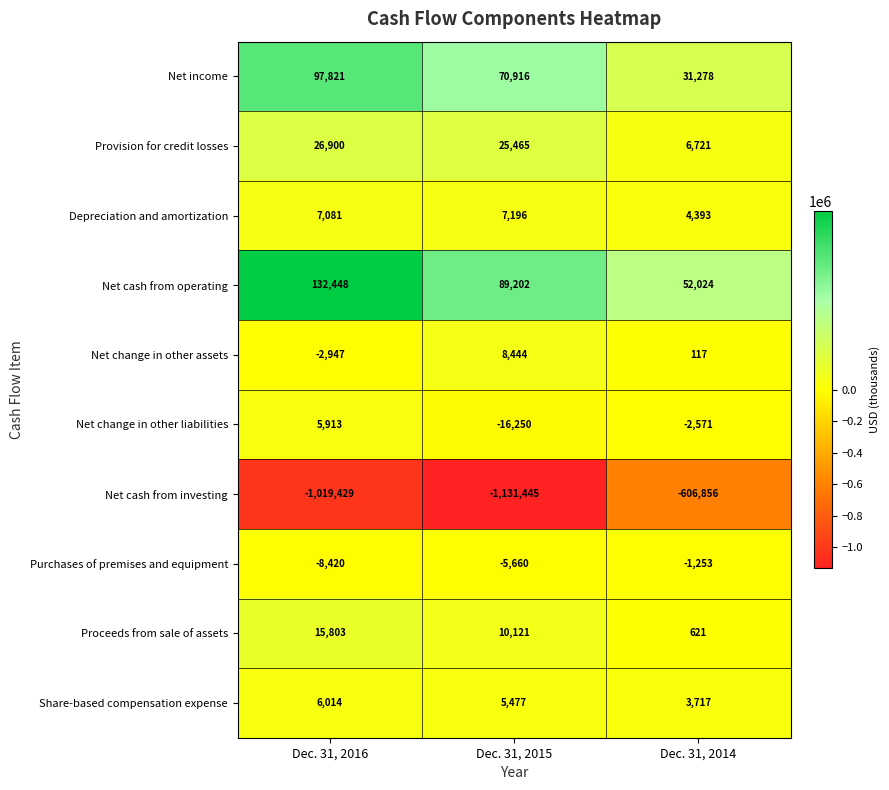

Is it true that Net change in other assets equals 52 at Dec. 31, 2014?

False